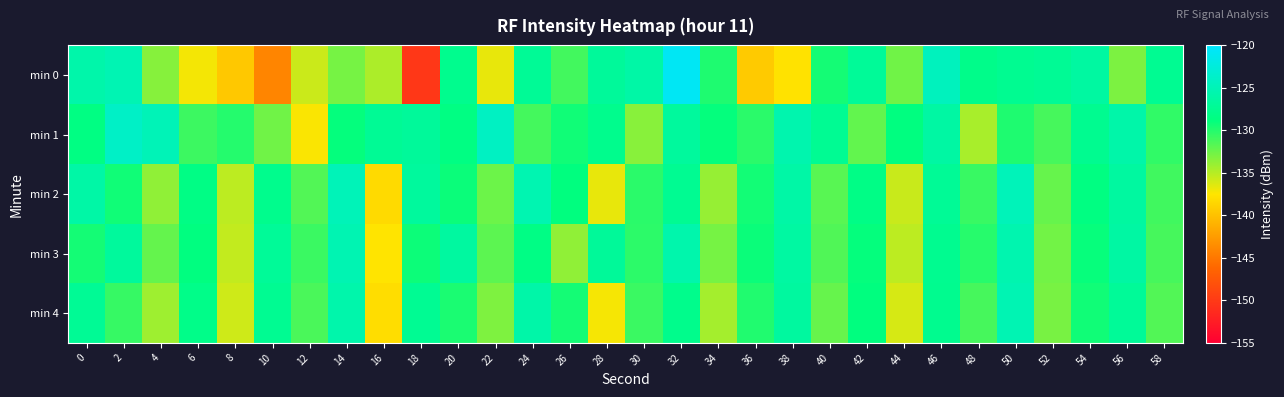

Which series changed the most between 30 and 38?

min 0